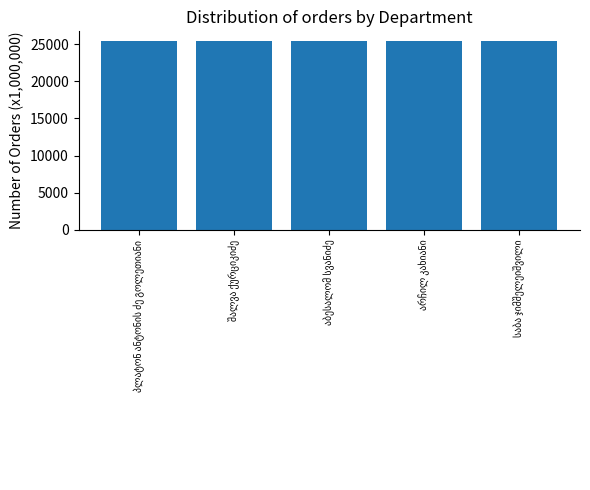

What is the difference between the maximum and second lowest values?

3